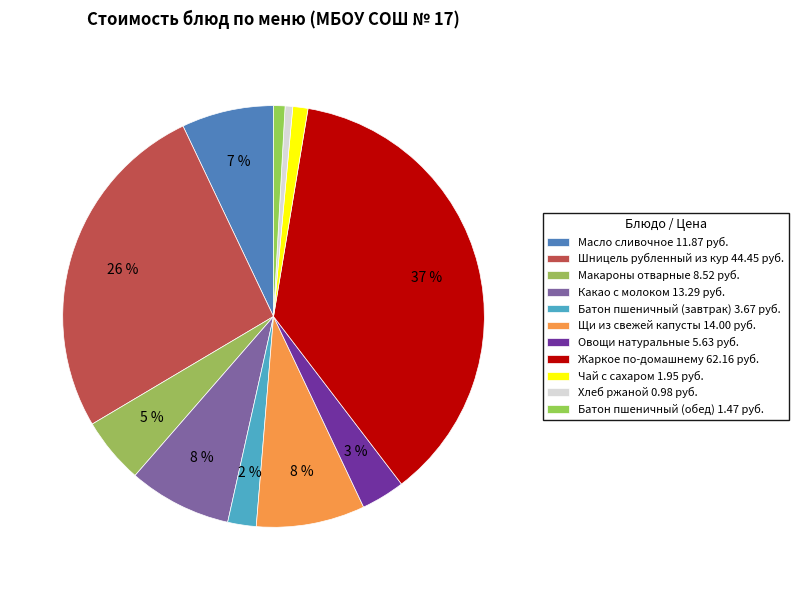

What percentage do Хлеб ржаной and Батон пшеничный (завтрак) together represent?

2.8%